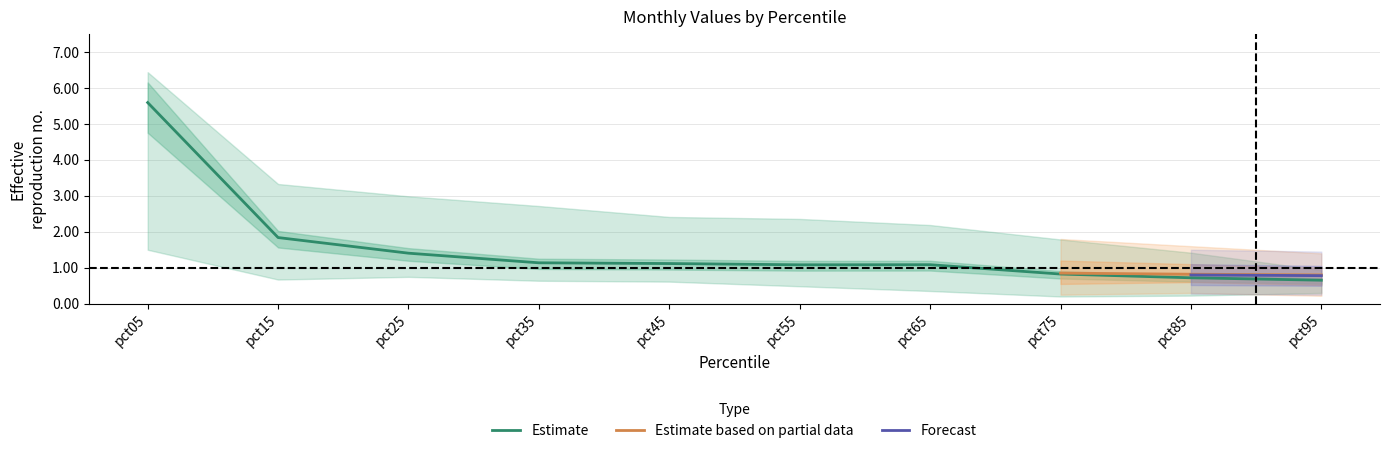

Where does the Estimate series first go above 1?

pct05